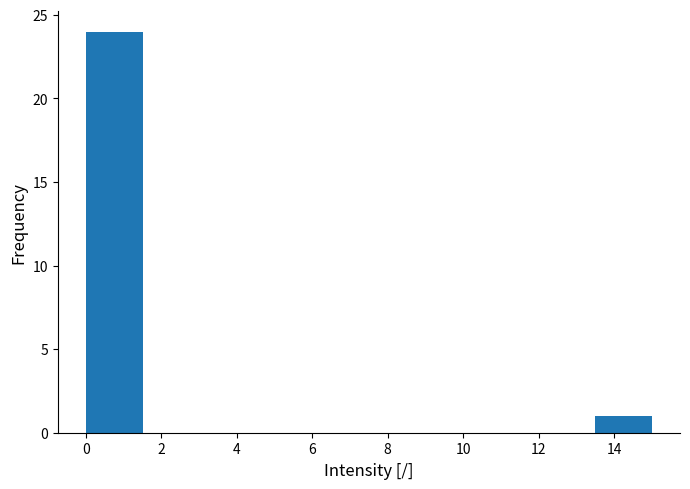

Reading left to right, transcribe this chart: for each bar, give the range it covers on the x-axis and its height. Neither the bar edges nor the heights are printed on the chart, so give them approximately, as read against the axes.

0.0 to 1.5: 24
1.5 to 3.0: 0
3.0 to 4.5: 0
4.5 to 6.0: 0
6.0 to 7.5: 0
7.5 to 9.0: 0
9.0 to 10.5: 0
10.5 to 12.0: 0
12.0 to 13.5: 0
13.5 to 15.0: 1